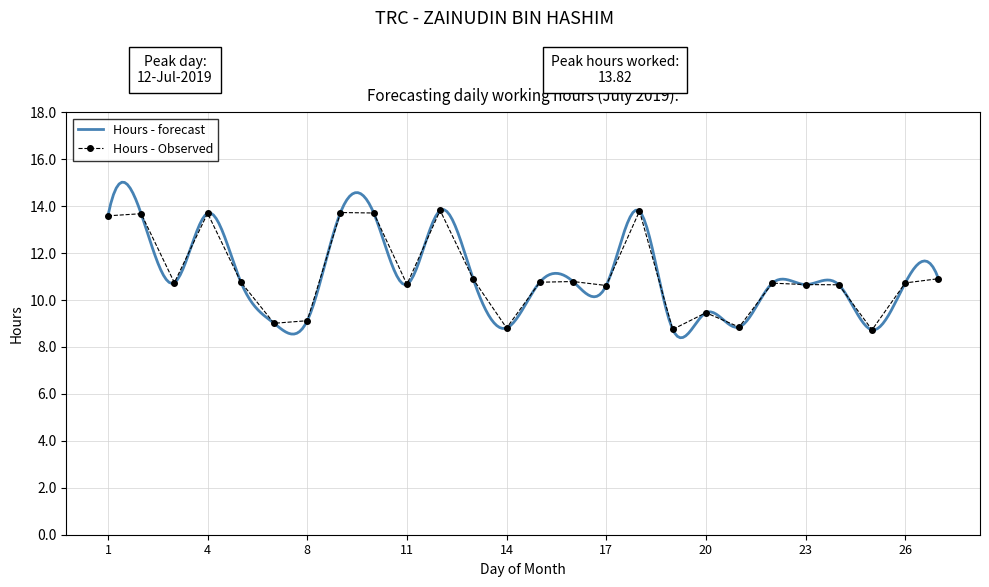

Reading left to right, list all the values displayed in this chart.

1=13.6	2=13.7	3=10.7	4=13.7	5=10.8	6=9.0	8=9.1	9=13.7	10=13.7	11=10.7	12=13.8	13=10.9	14=8.8	15=10.8	16=10.8	17=10.6	18=13.8	19=8.8	20=9.5	21=8.8	22=10.7	23=10.7	24=10.7	25=8.7	26=10.7	27=10.9